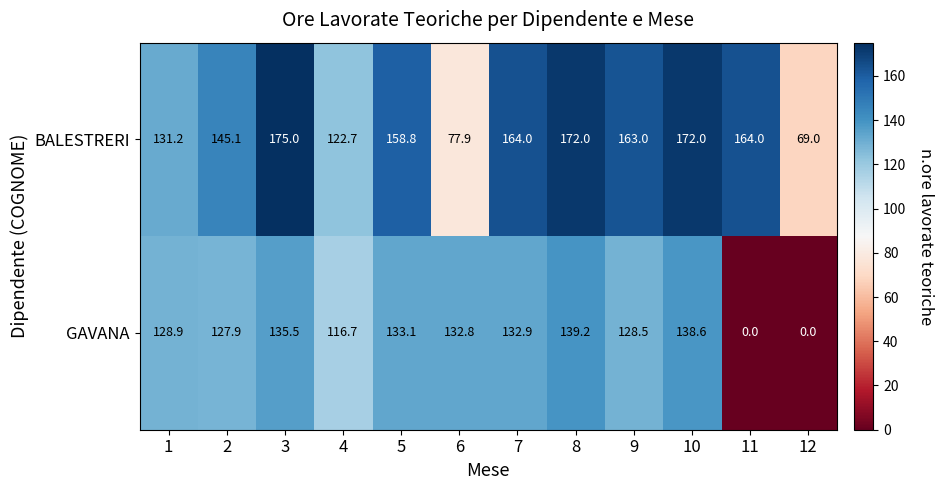

What is the total value across all series at 9?

291.5